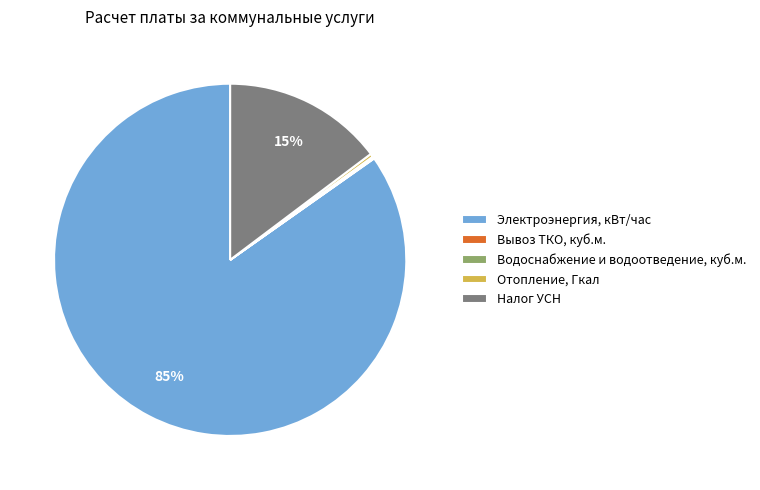

What is the largest slice in the pie chart?

Электроэнергия, кВт/час